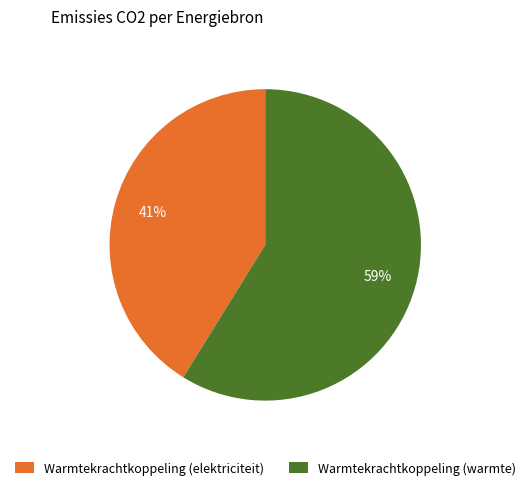

Which has a higher value, Warmtekrachtkoppeling (warmte) or Warmtekrachtkoppeling (elektriciteit)?

Warmtekrachtkoppeling (warmte)